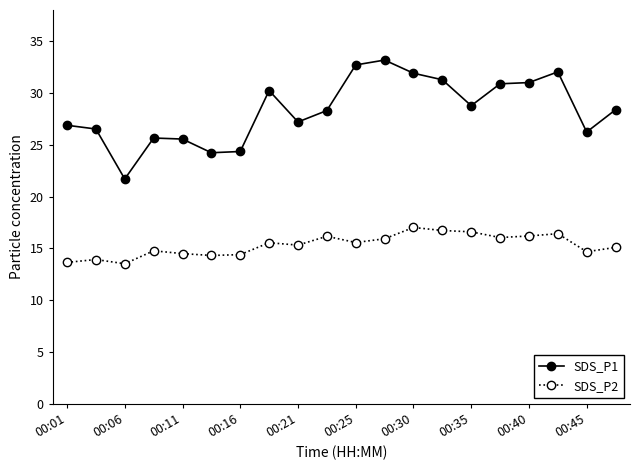

How many data points in SDS_P1 are less than 28?

9